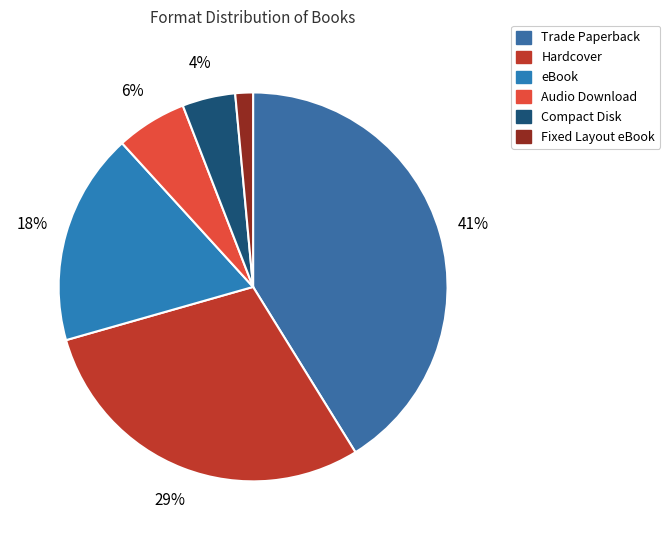

Which category has the biggest portion of the pie?

Trade Paperback